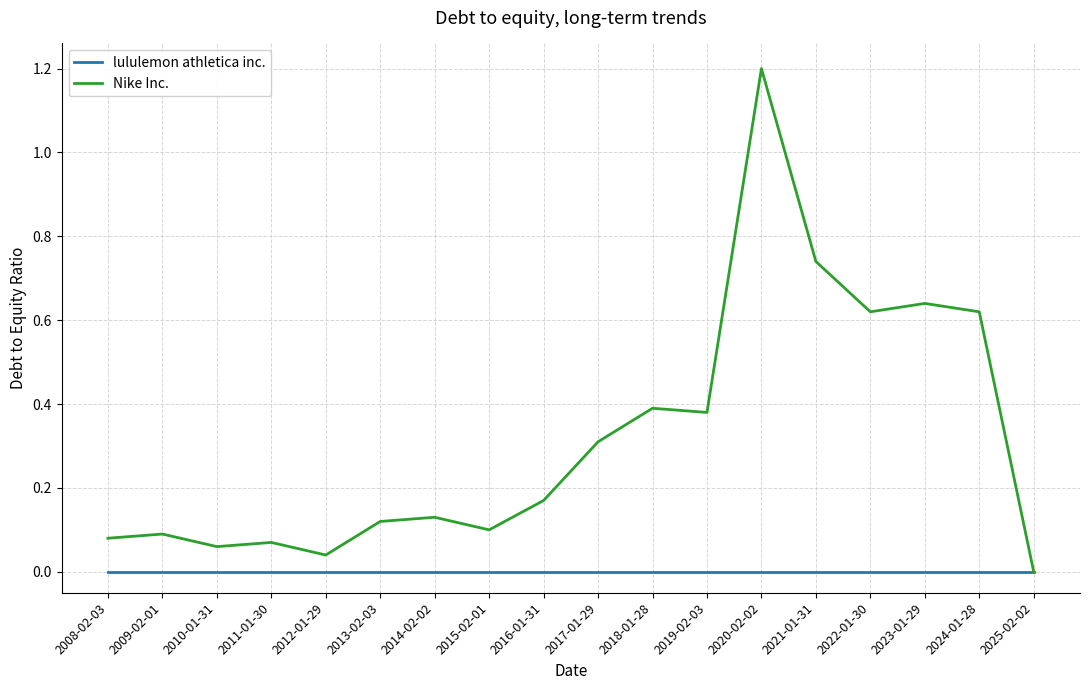

List the series in order of their peak value, highest first.

Nike Inc., lululemon athletica inc.